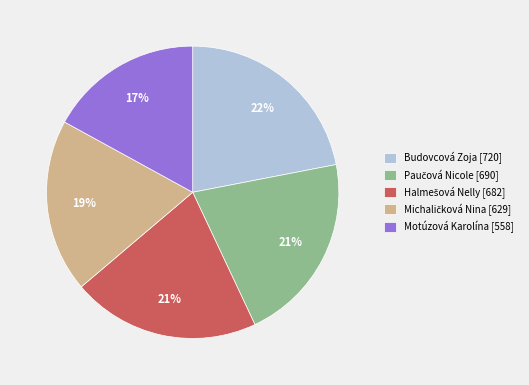

The Budovcová Zoja [720] slice represents 30% of the pie. True or false?

False